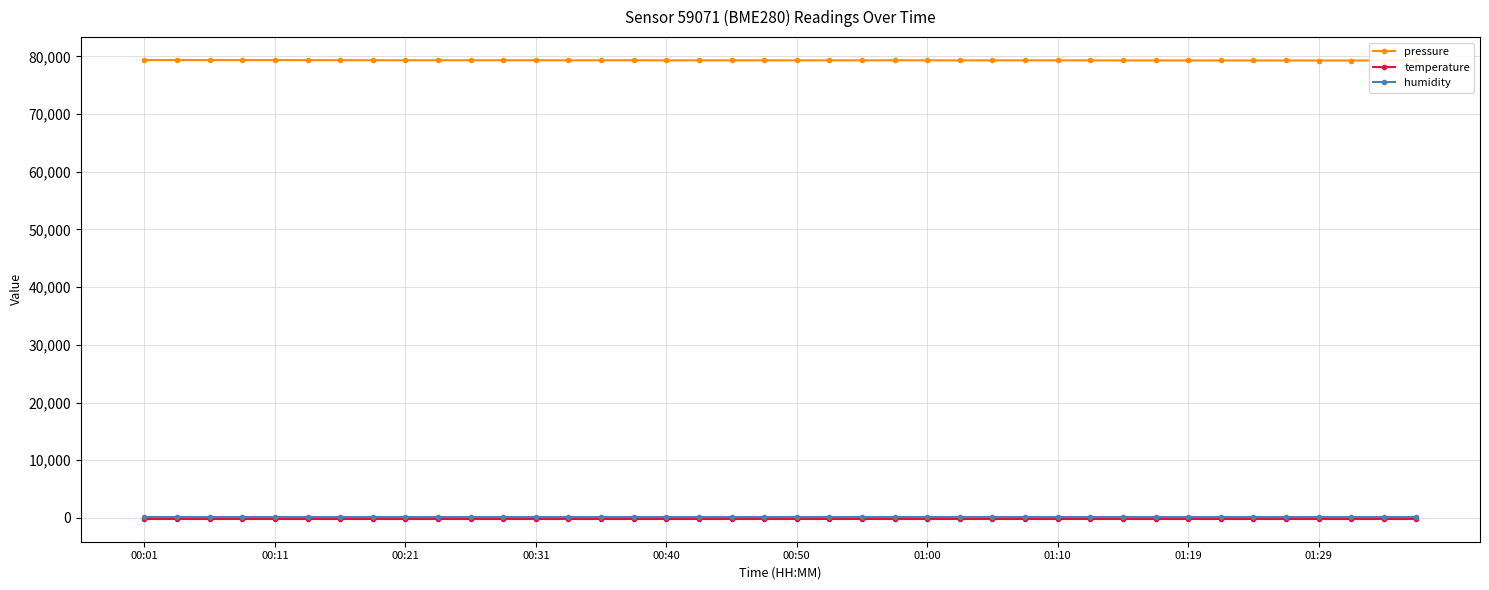

At how many categories does at least one series exceed 75711?

40